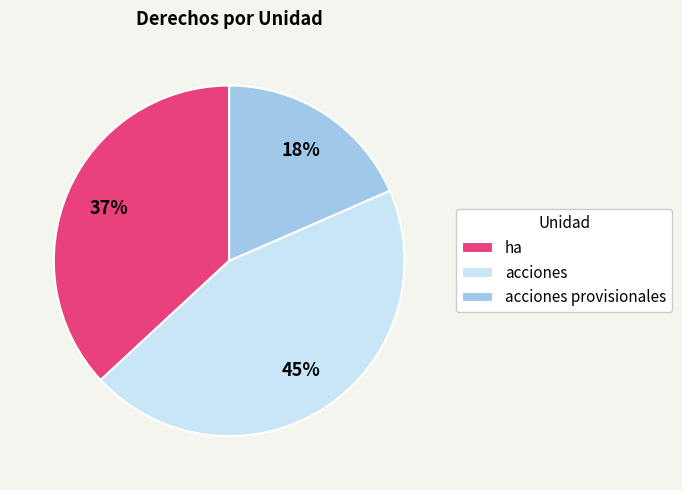

How many segments does this pie chart have?

3